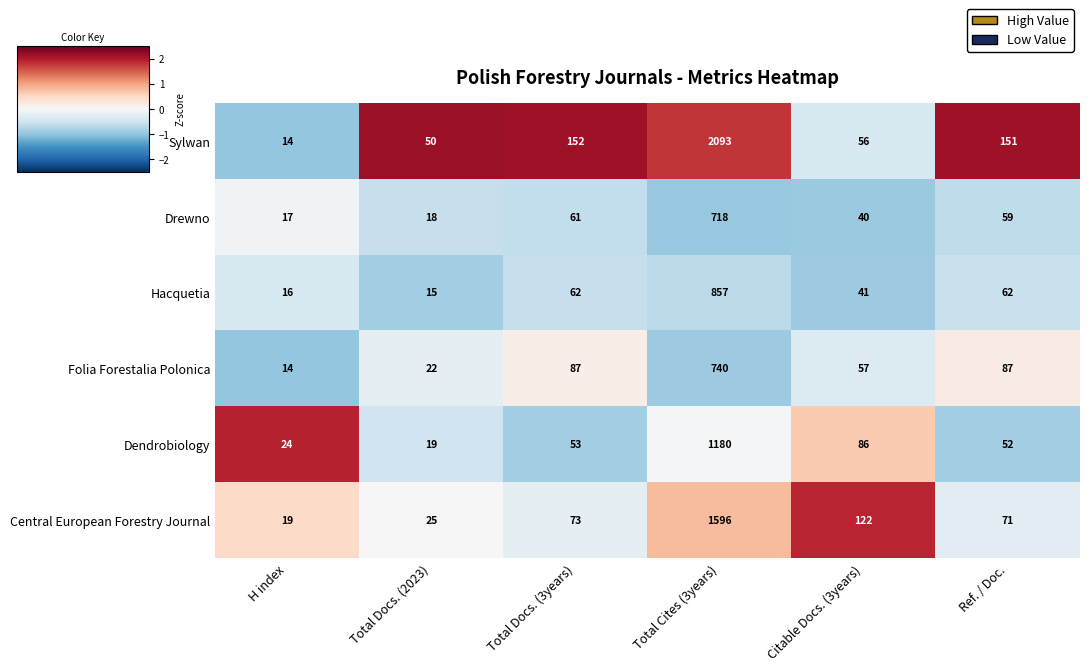

Which category has the lowest value across all series?

H index